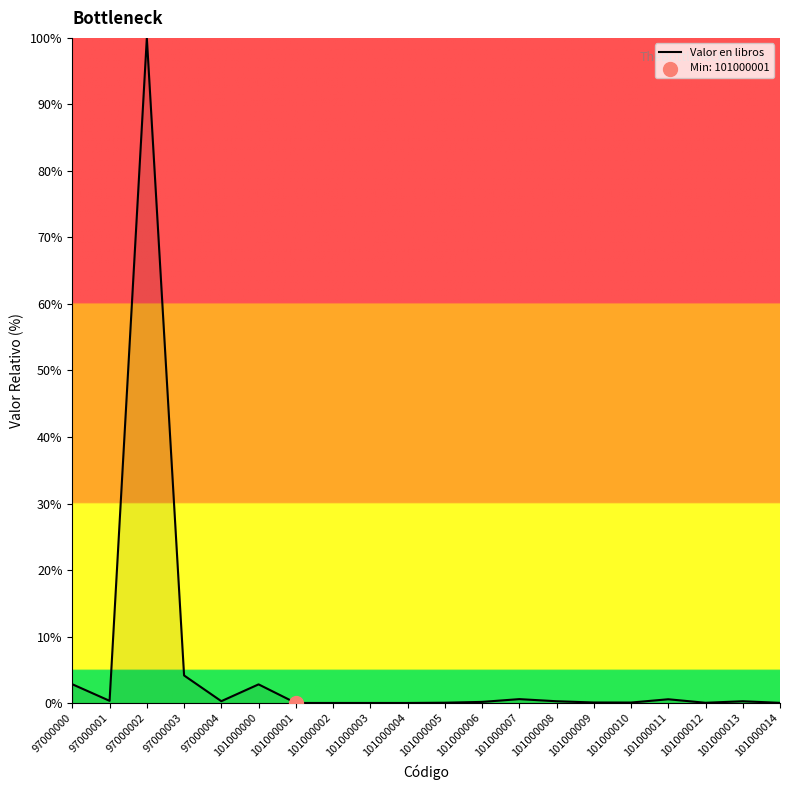

What is the change in value from 101000005 to 101000006?

+0.1